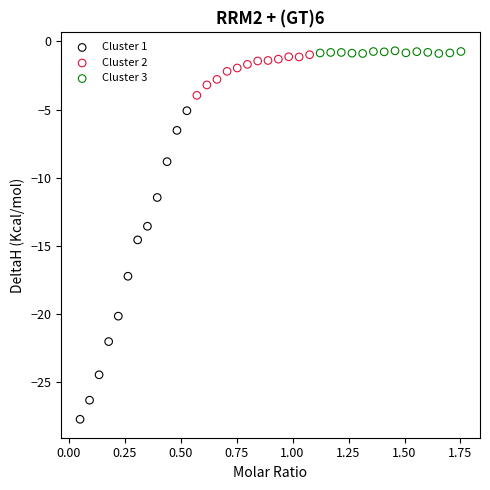

Which series has the widest spread of Y values?

Cluster 1